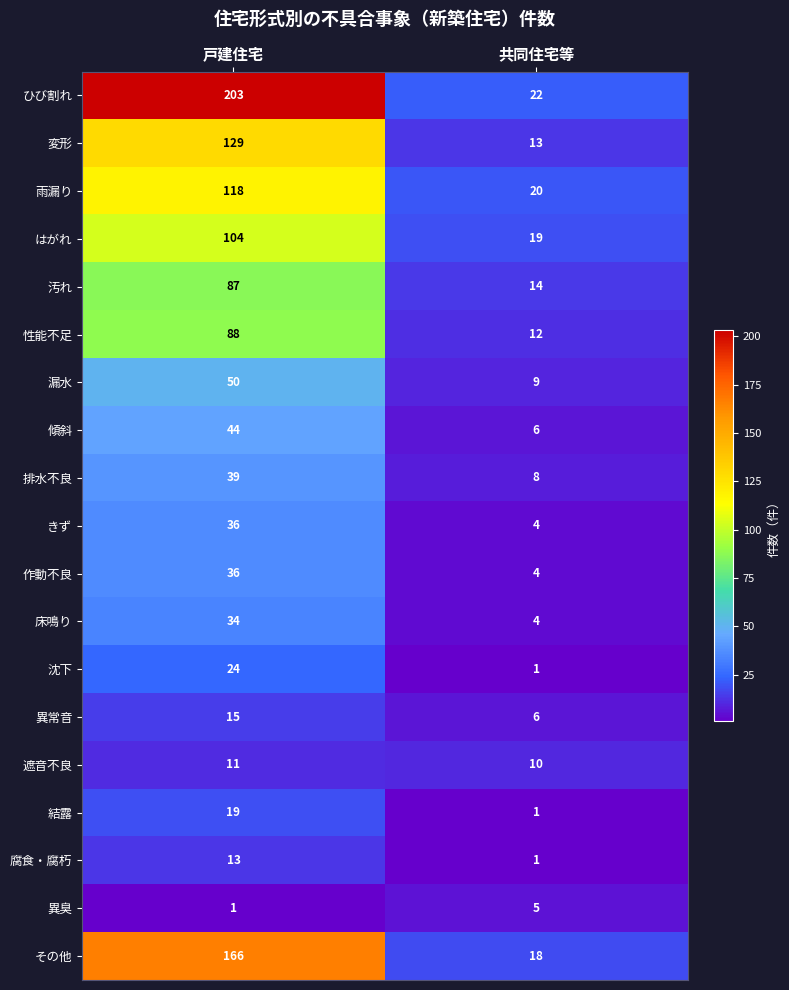

Between 戸建住宅 and 共同住宅等, which series saw the biggest shift?

ひび割れ